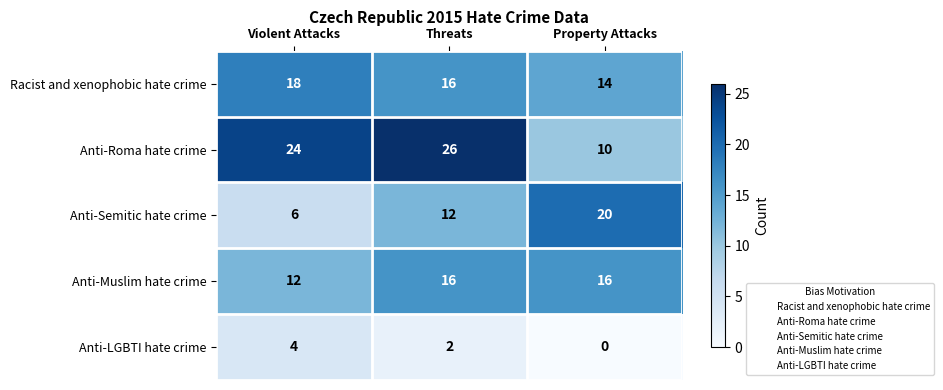

Is it true that Anti-LGBTI hate crime equals 1 at Threats?

False